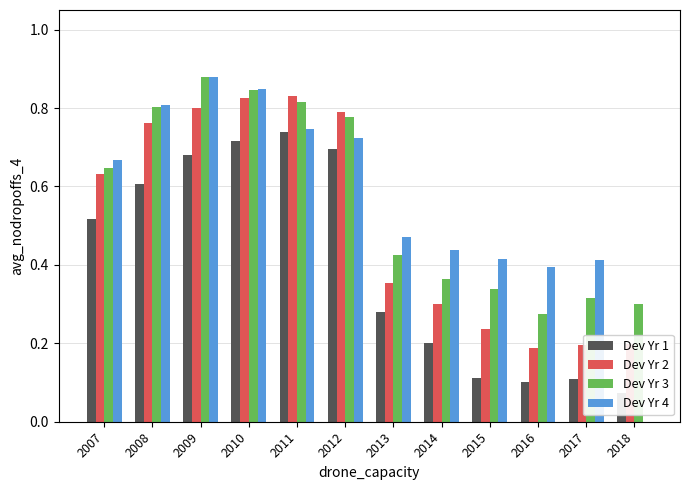

Which series has the largest range (max minus min)?

Dev Yr 4